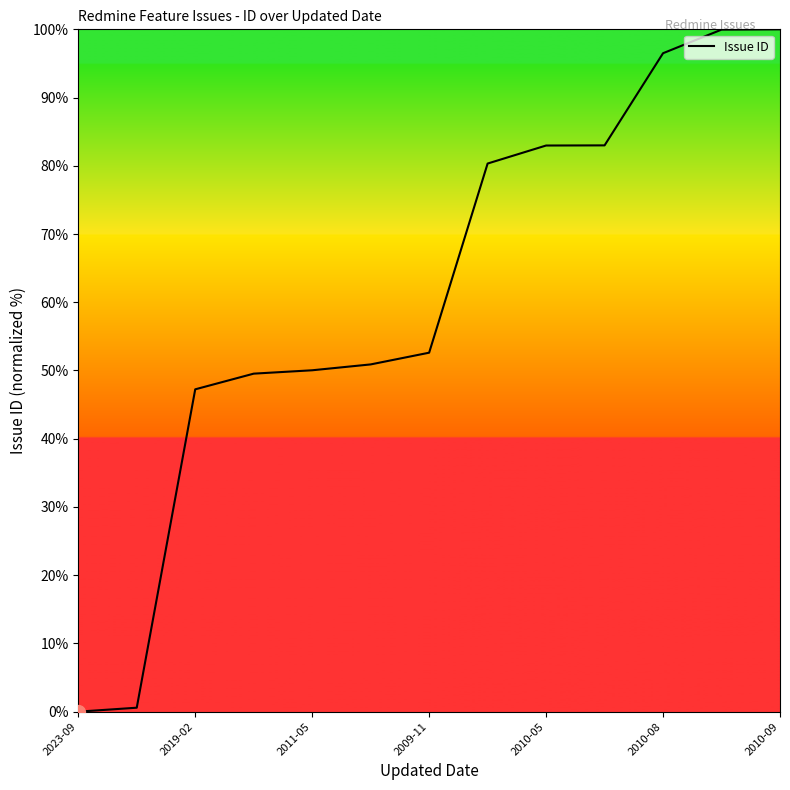

What is the difference between the maximum and minimum values?

100.0